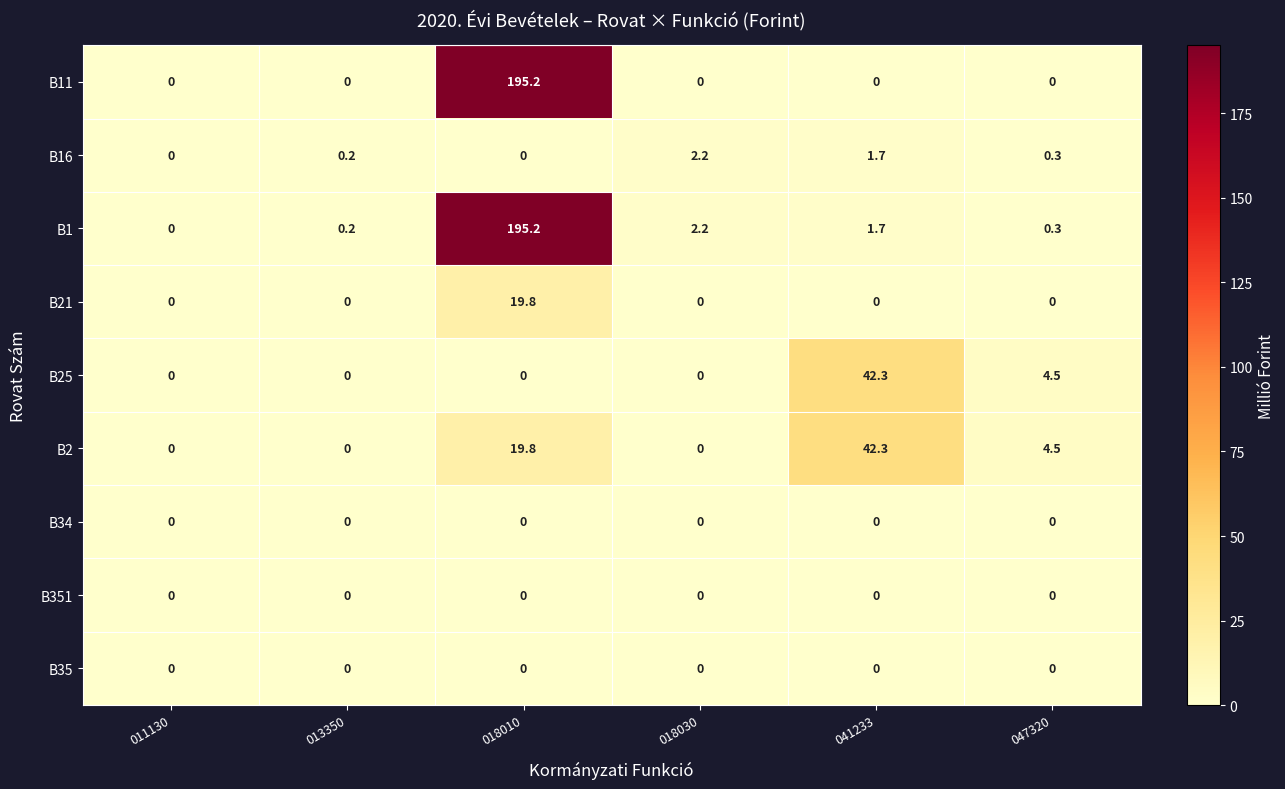

What is the total value across all series at 018010?

430.0